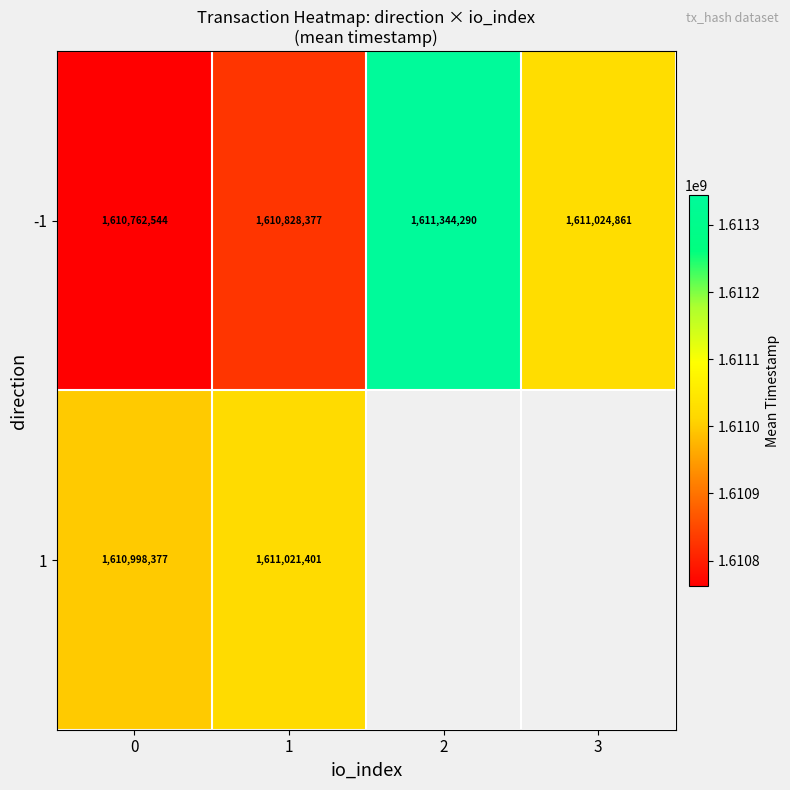

Count the number of categories in the chart.

4